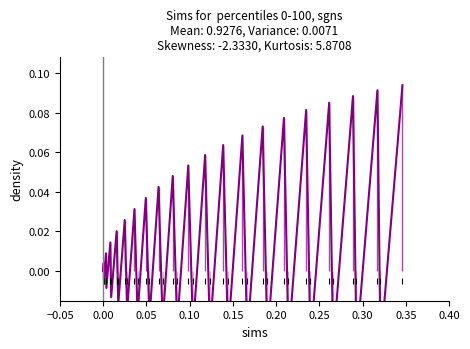

Is it true that the value at 16 is -0.0?

False